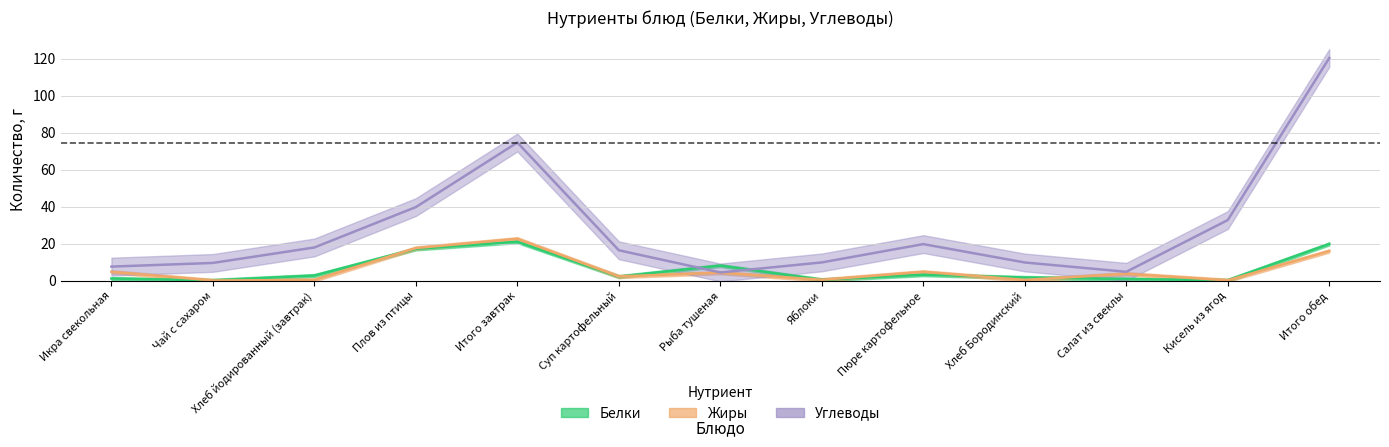

How many series are shown in this chart?

3